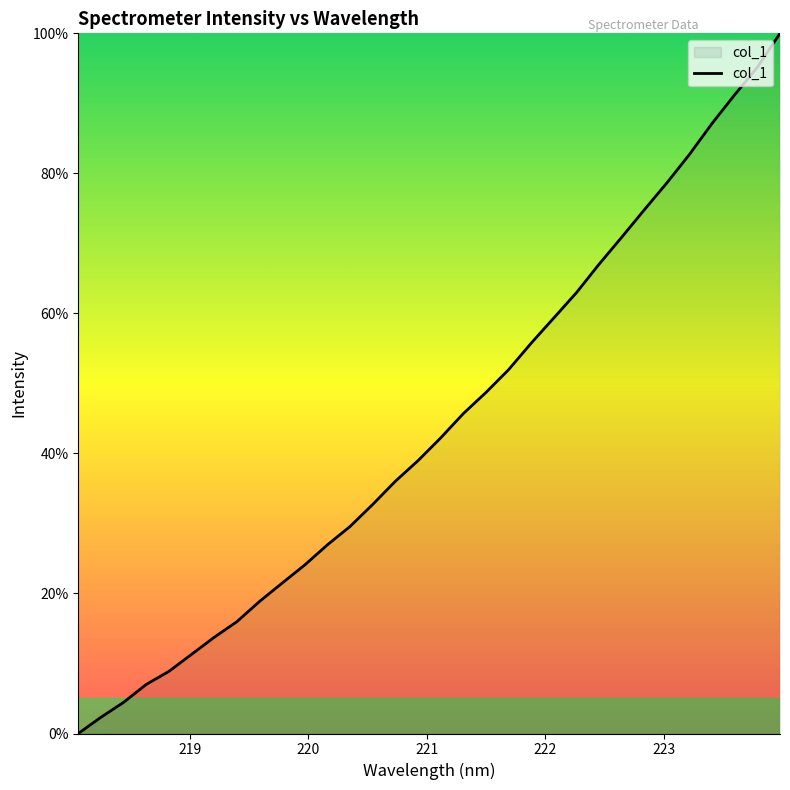

What is the difference between the maximum and minimum values?

100.0